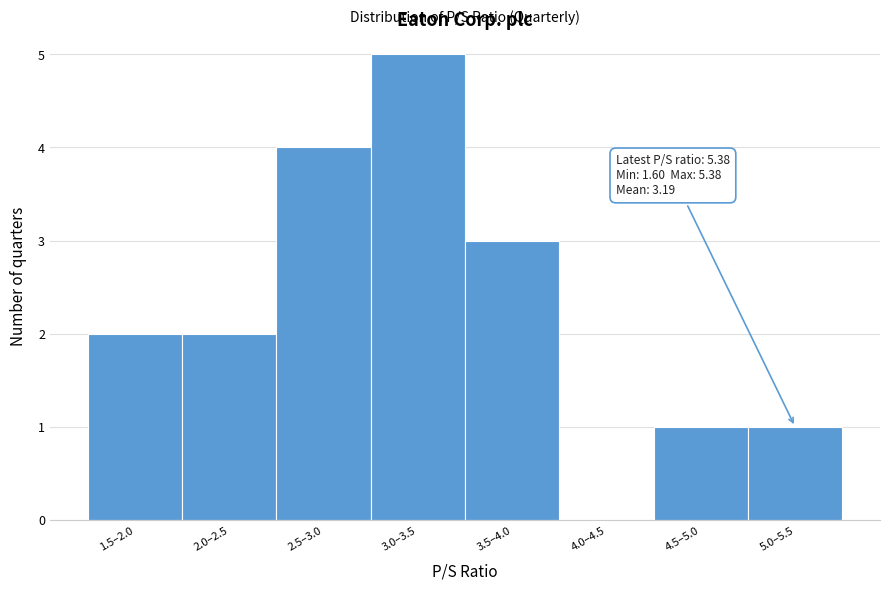

Reading left to right, transcribe all the data shown in this chart.

1.5–2.0=2	2.0–2.5=2	2.5–3.0=4	3.0–3.5=5	3.5–4.0=3	4.0–4.5=0	4.5–5.0=1	5.0–5.5=1